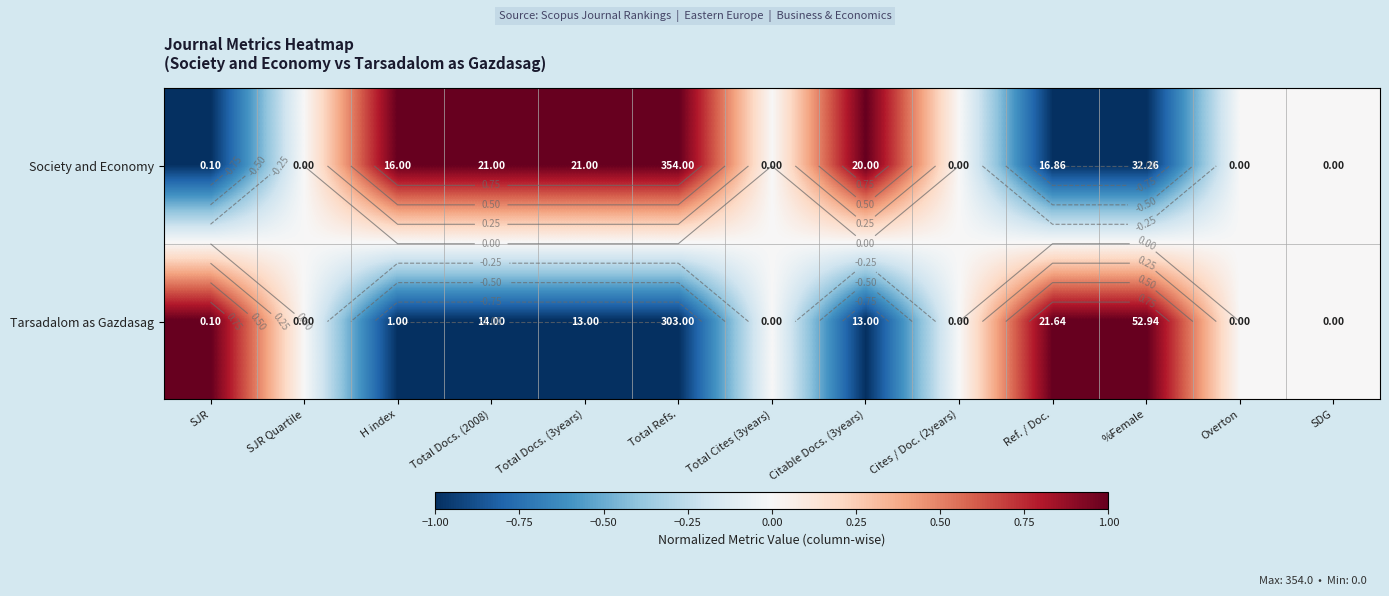

At which label is Tarsadalom as Gazdasag closest to 0?

SJR Quartile